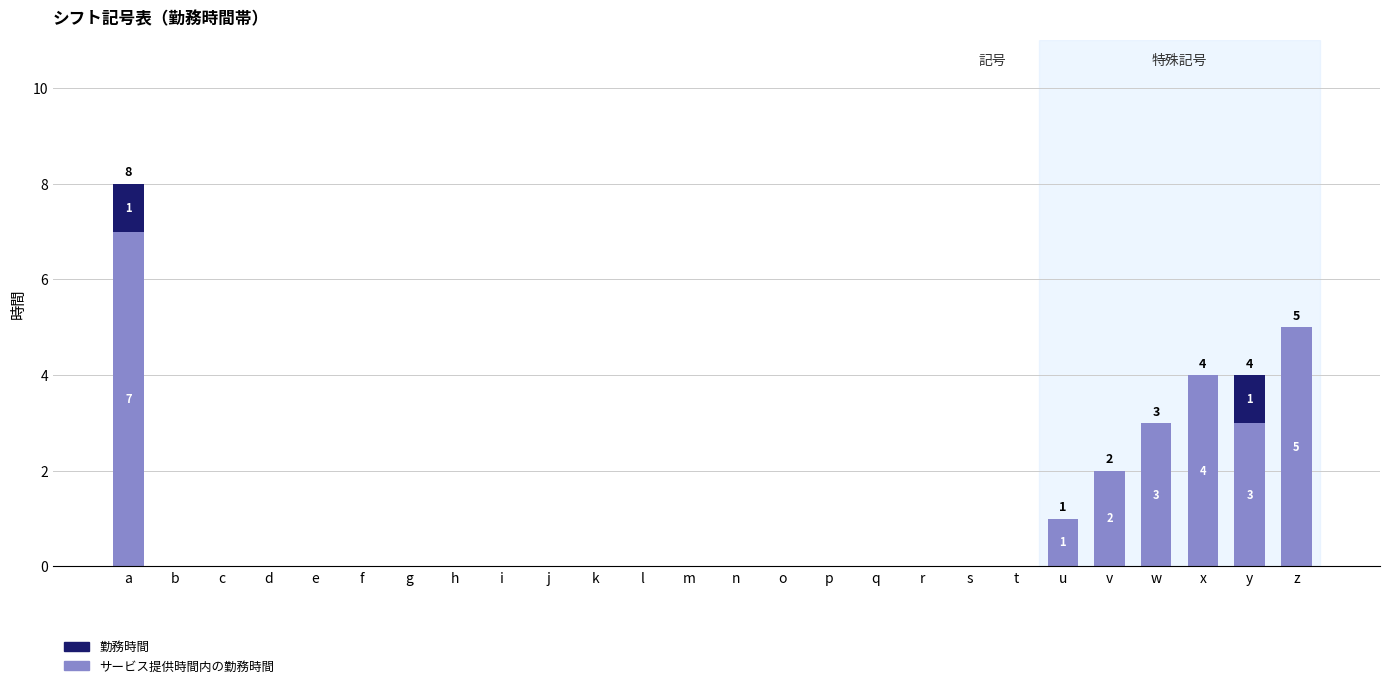

At which category is the sum across all series the highest?

a